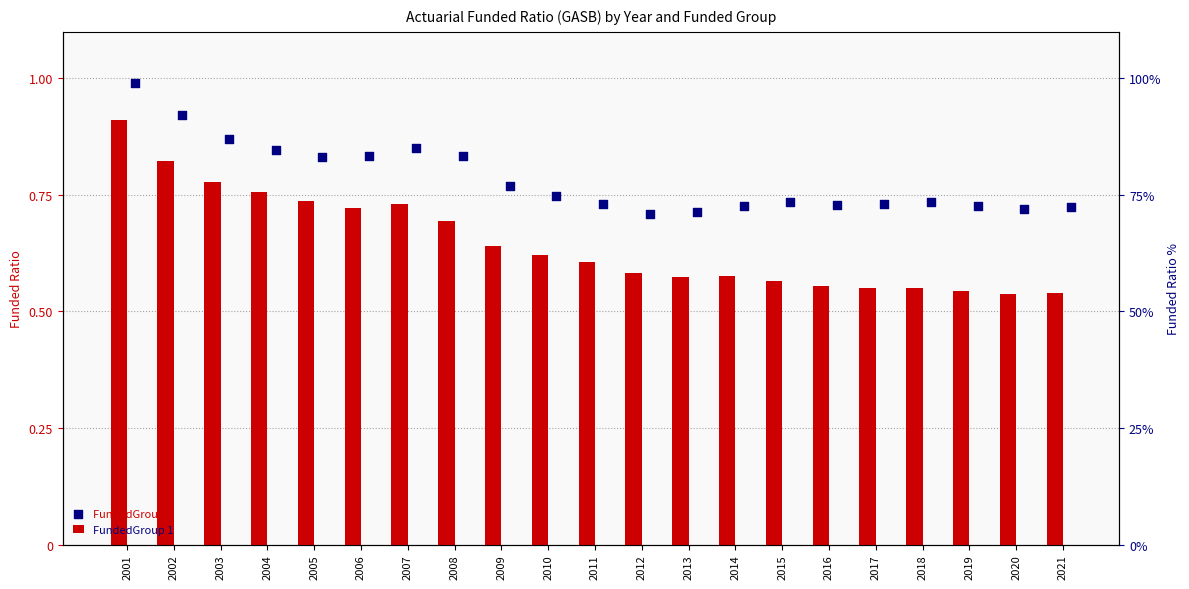

Which series contains the lowest Y value?

FundedGroup 1